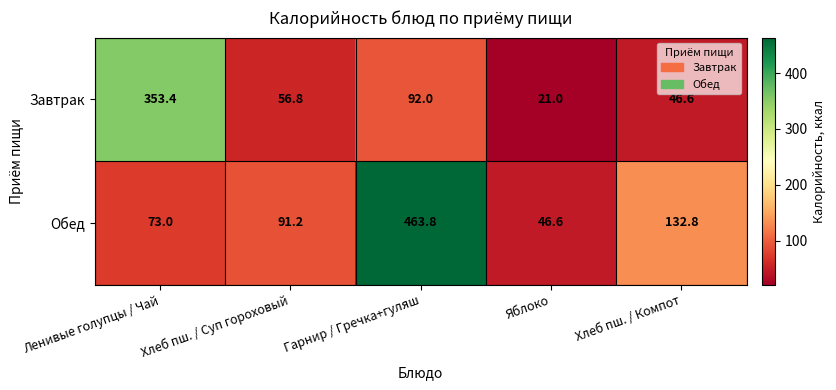

The value of Завтрак at Хлеб пш. / Компот is 46.6. True or false?

True